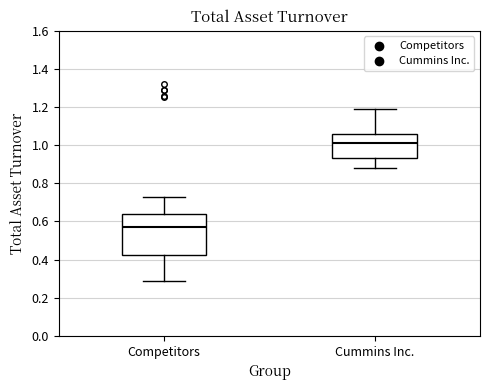

Where does the upper whisker of the box for Competitors end on the y-axis? The values are not printed on the chart, so give them approximately, as read against the axis.

0.74